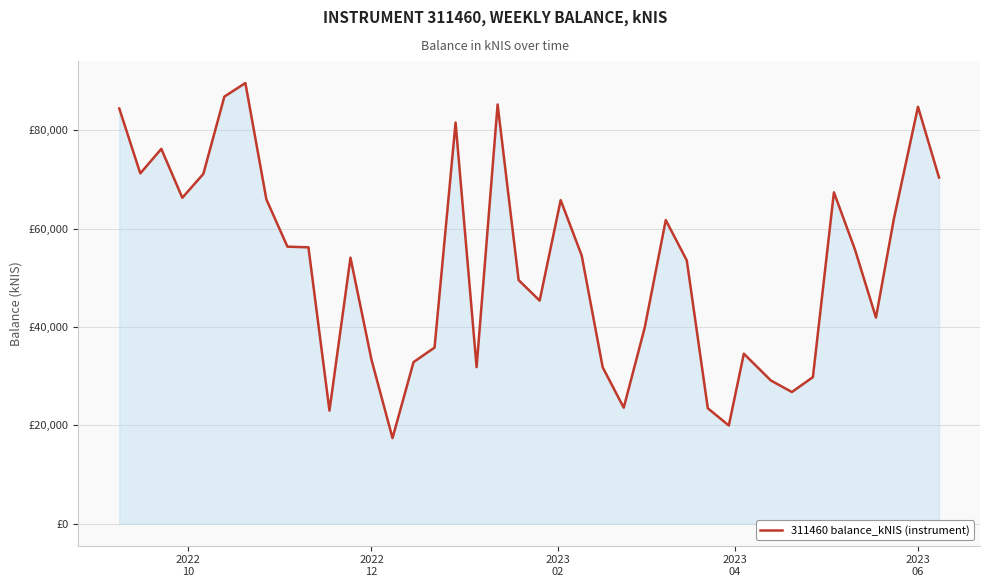

What is the difference between the maximum and minimum values?

72187.6